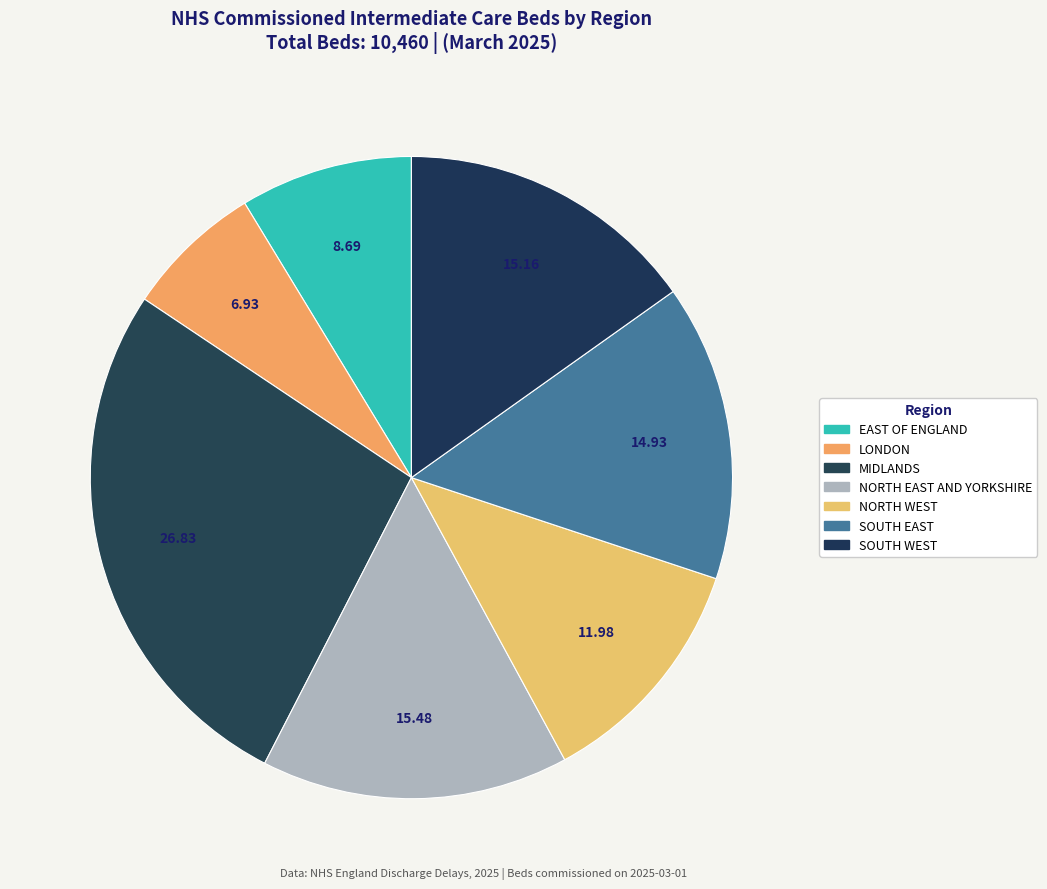

What is the ratio of the value at EAST OF ENGLAND to the value at MIDLANDS?

0.3